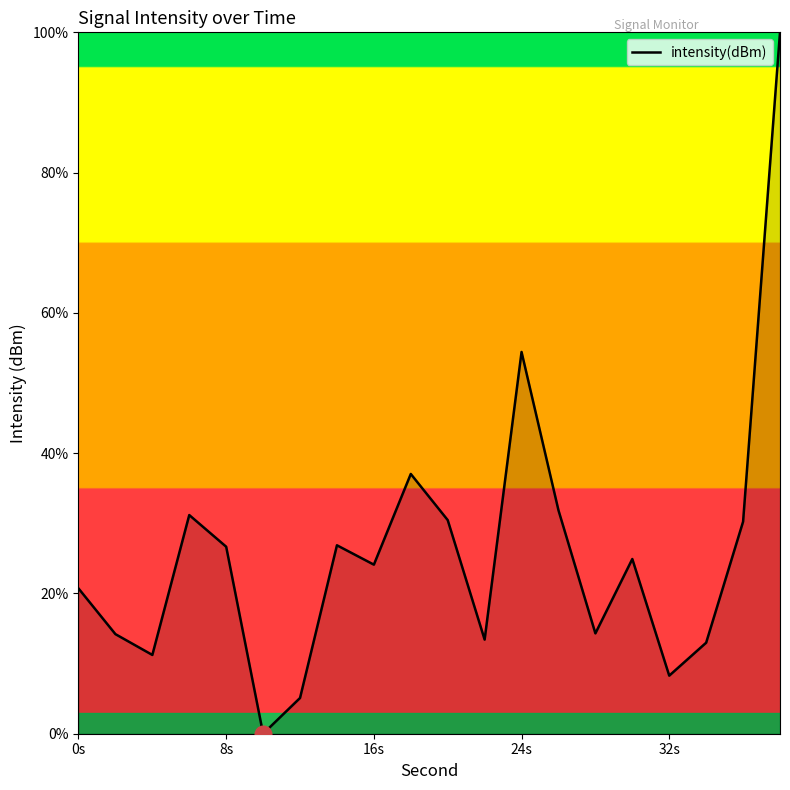

What is the maximum value shown in the chart?

100.0